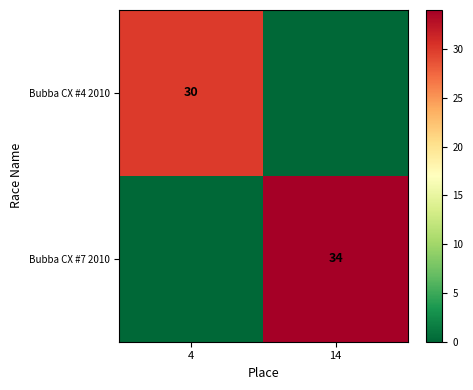

Is it true that Bubba CX #7 2010 equals 12 at 14?

False